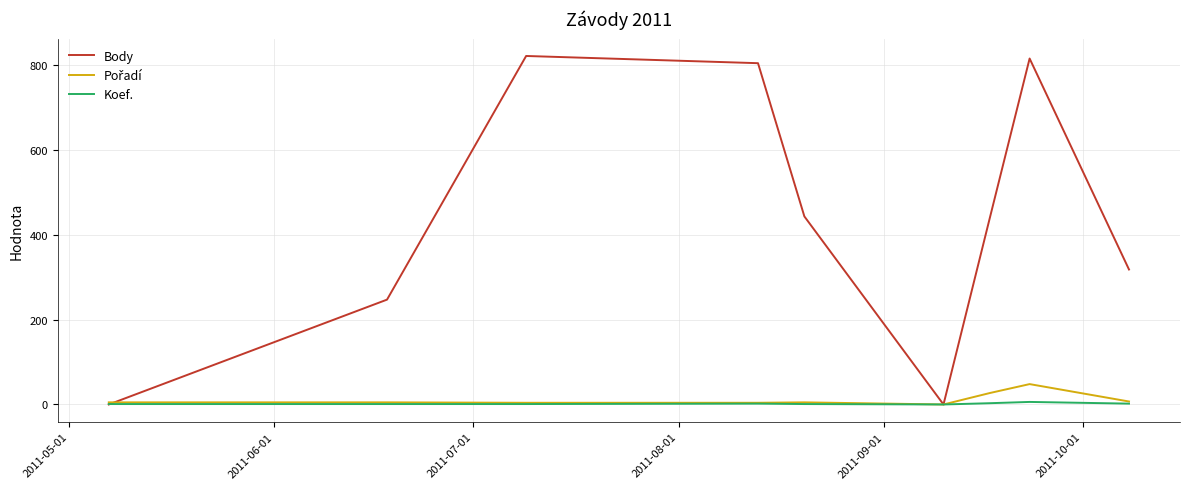

How many categories are shown in the chart?

9